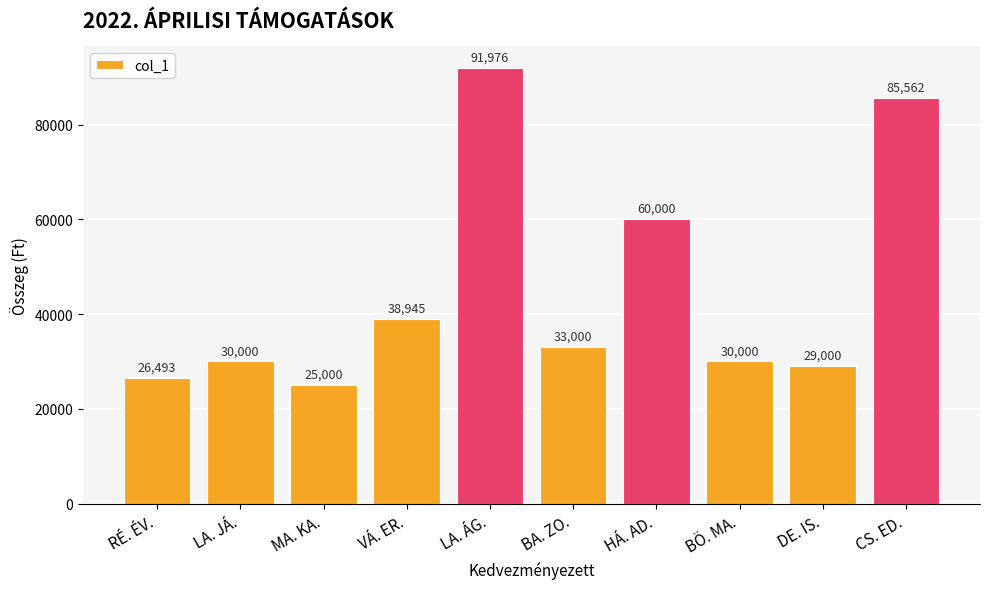

How many values are below 33000?

5